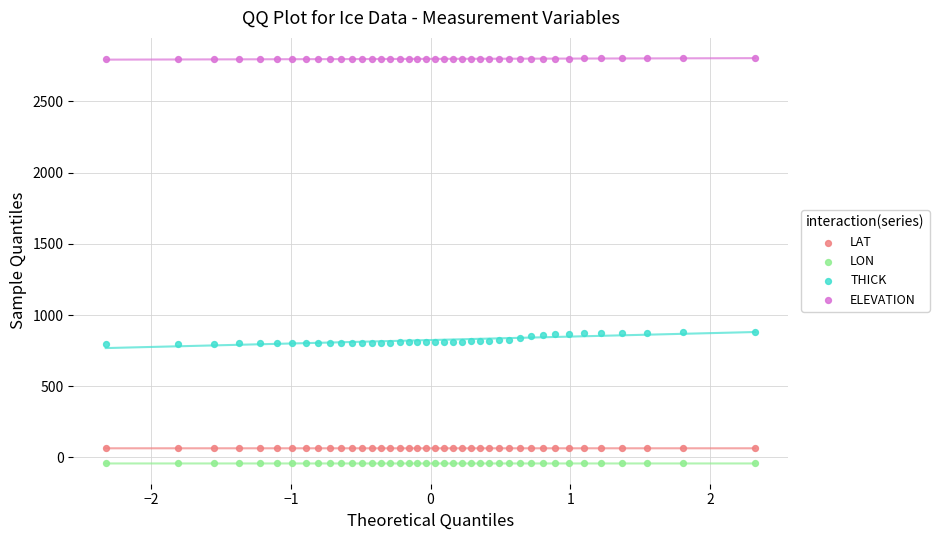

What is the X range (max minus min) for the scatter plot?

4.7